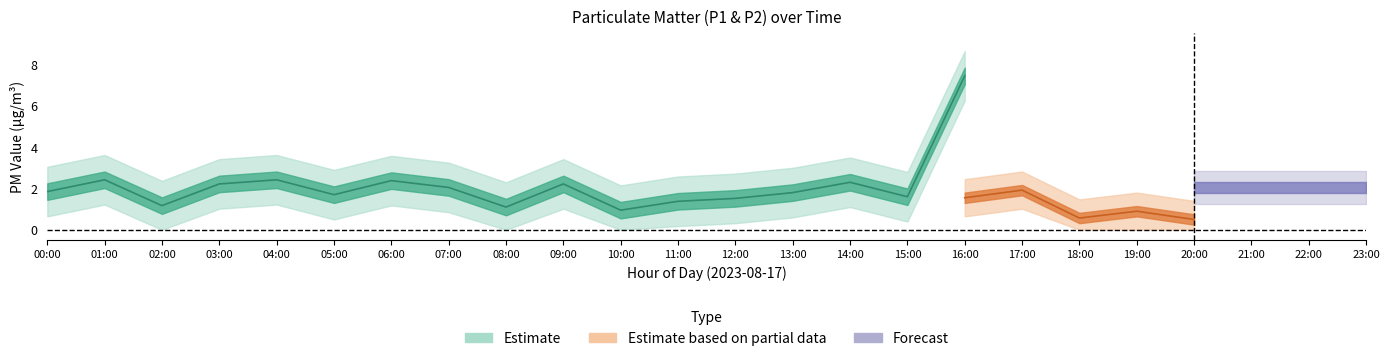

What position from the right is 16:00?

8